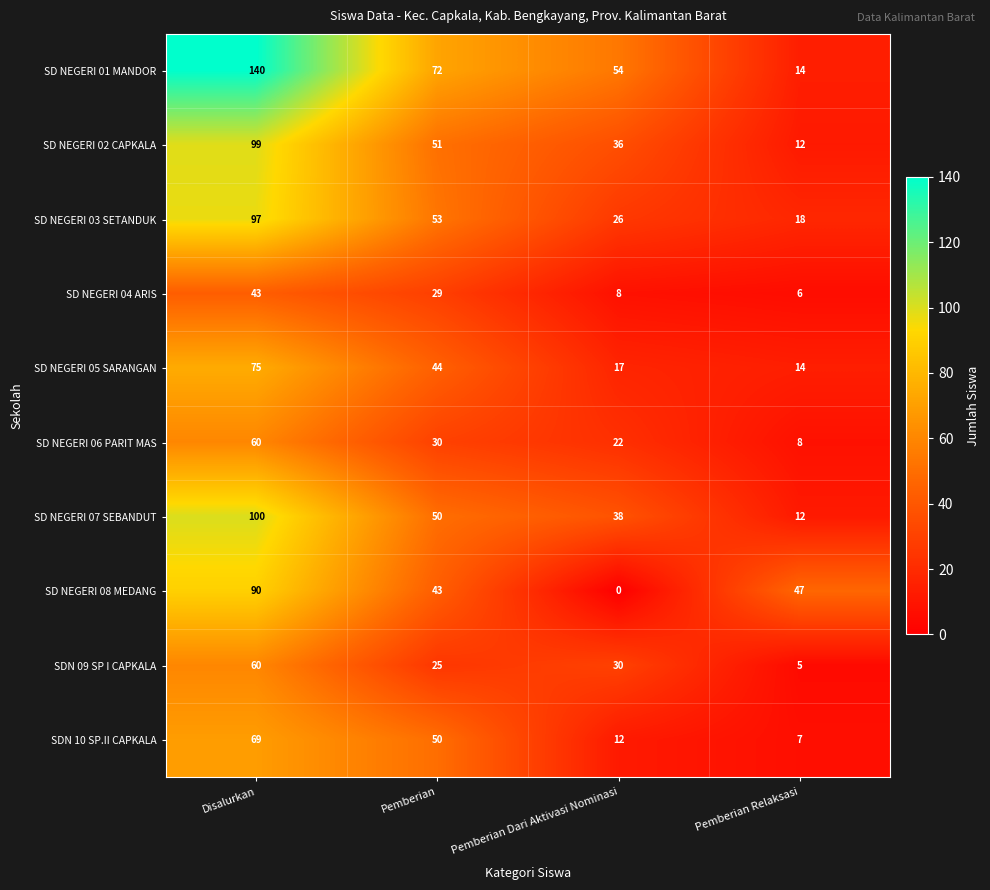

The value of SD NEGERI 05 SARANGAN at Pemberian is 62. True or false?

False